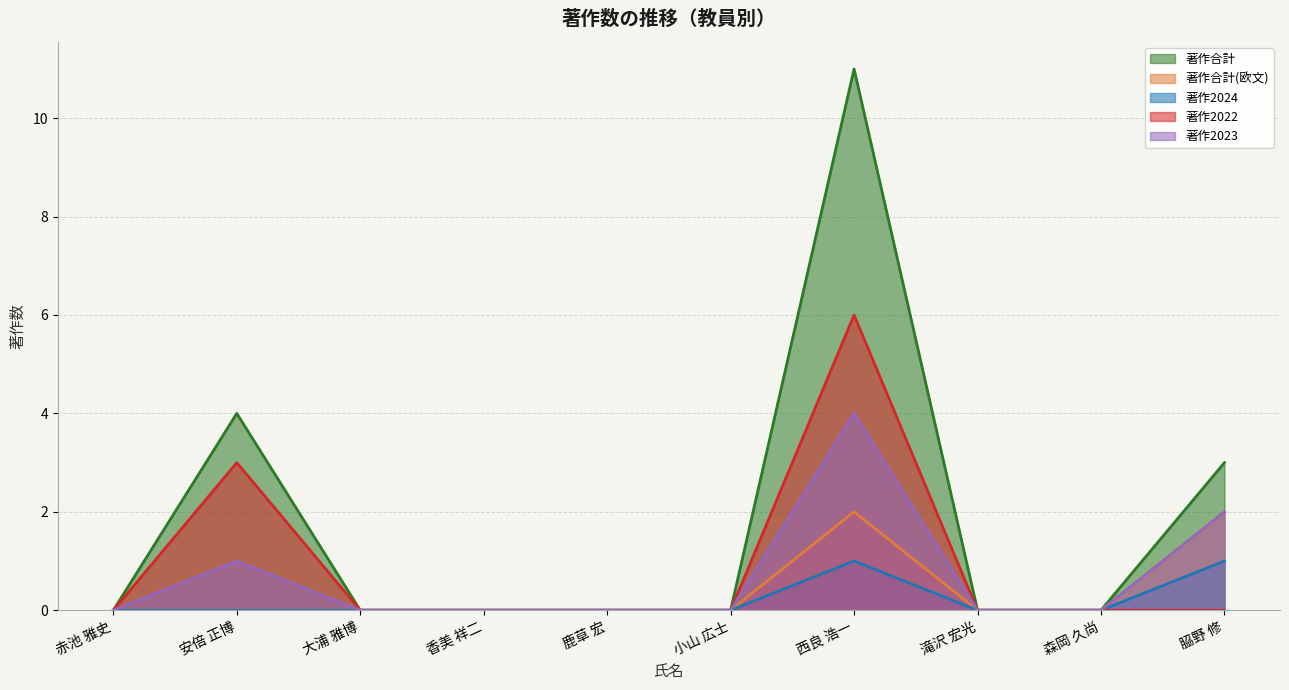

What is the sum of all 著作合計(欧文) values?

4